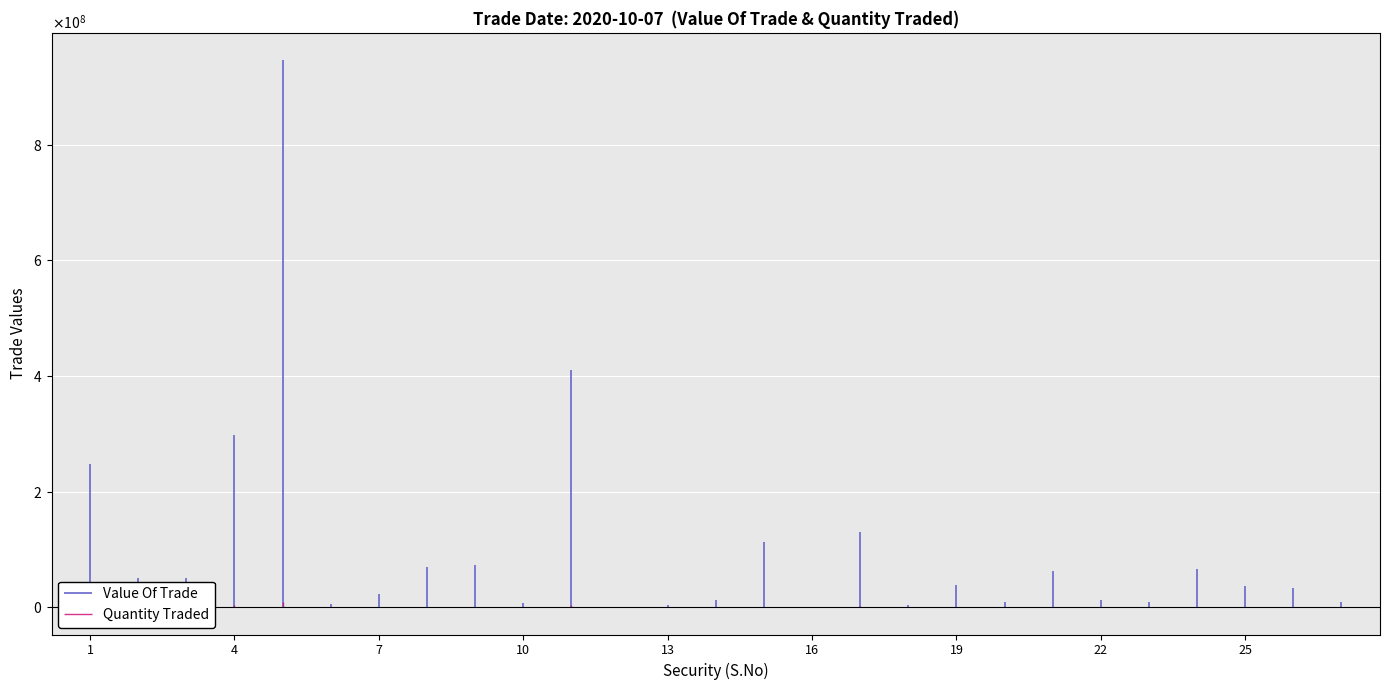

True or false: Value Of Trade and Quantity Traded cross at least once.

False